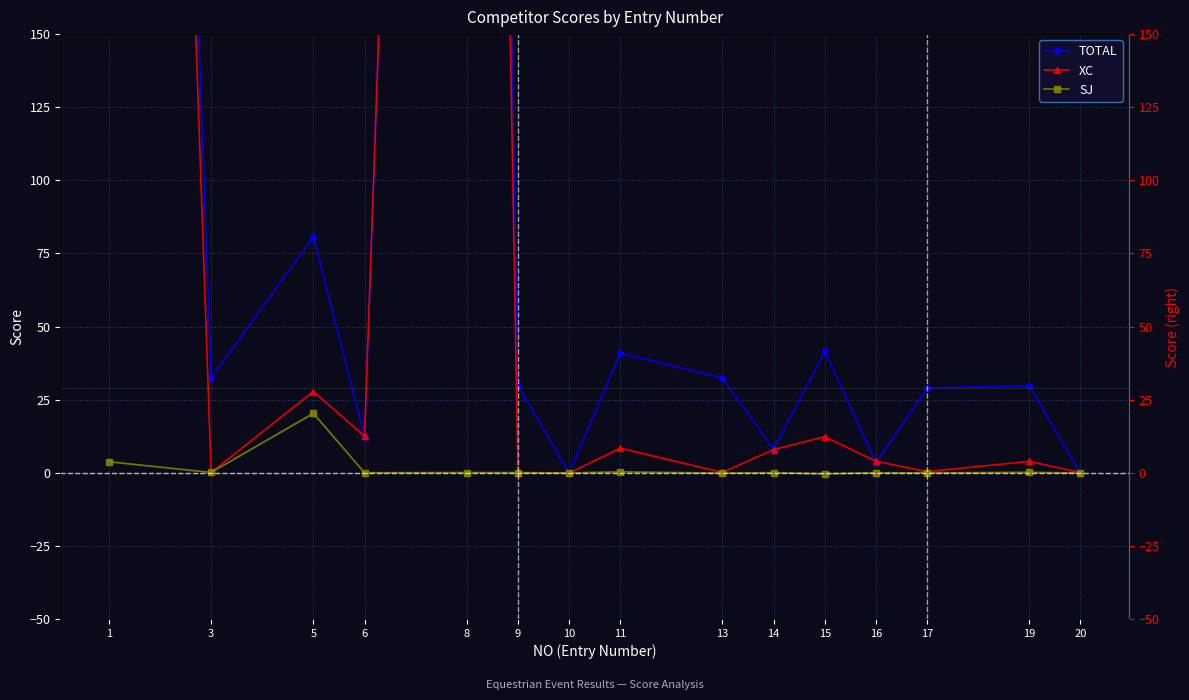

At which label does TOTAL reach its peak?

8